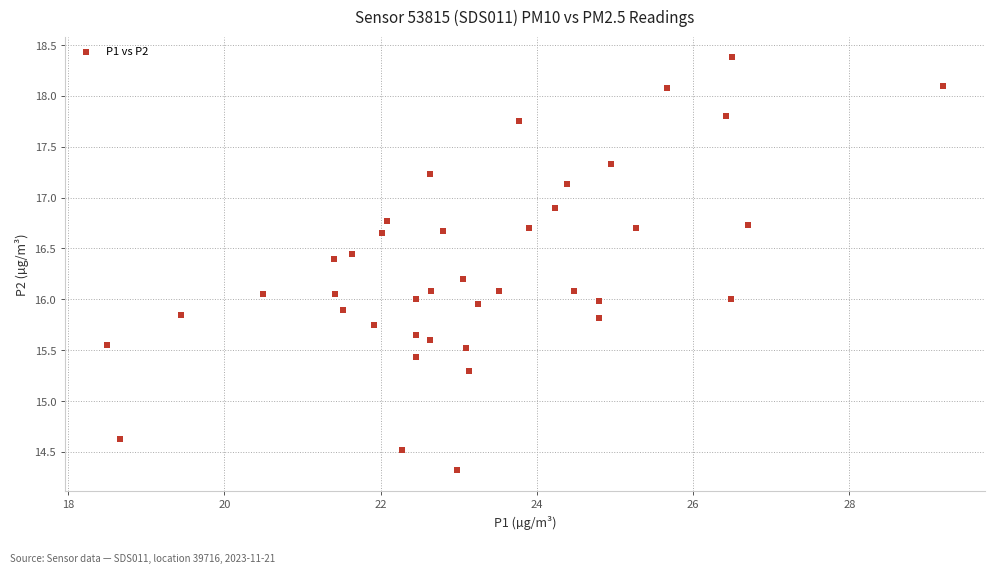

What is the range of Y values (max minus min)?

4.1